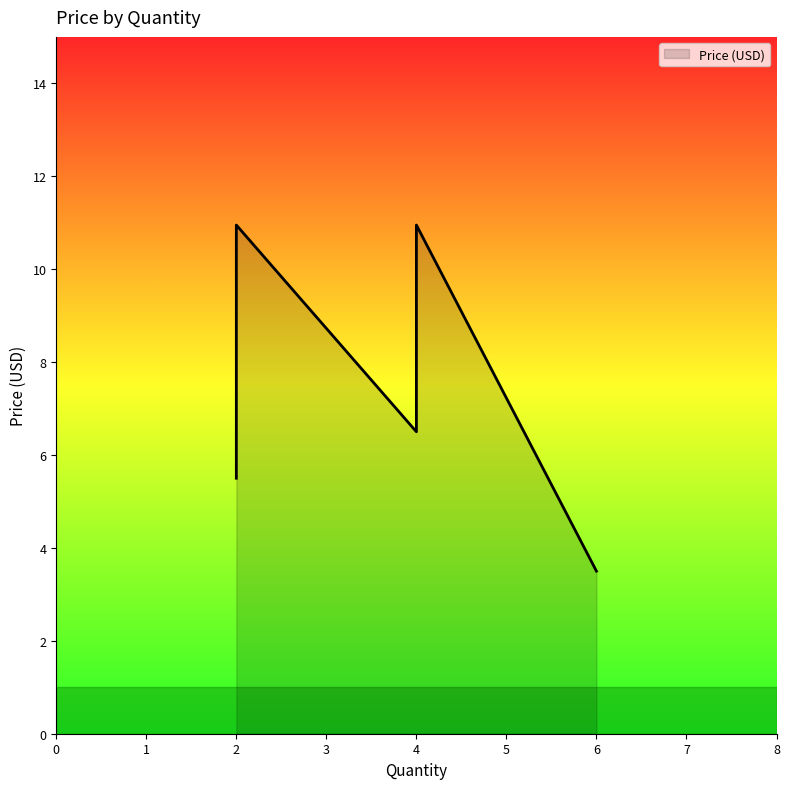

True or false: the data shows 2.3 at Needle Nose Pliers.

False